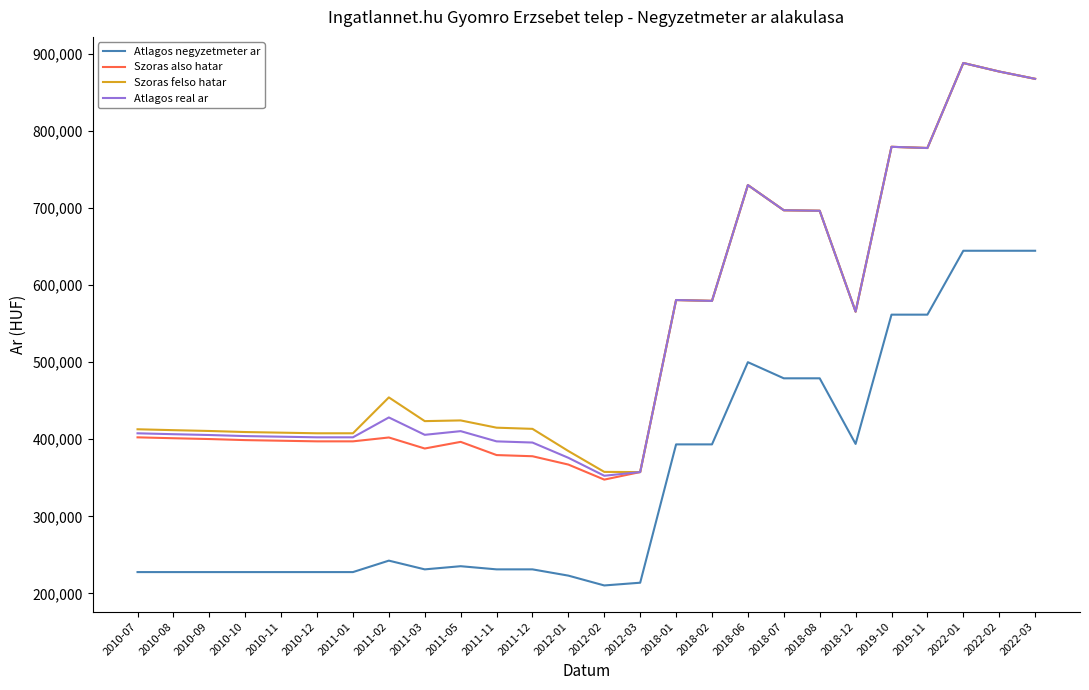

What value does the Atlagos negyzetmeter ar series have at 2018-02, to the nearest 10?

393330